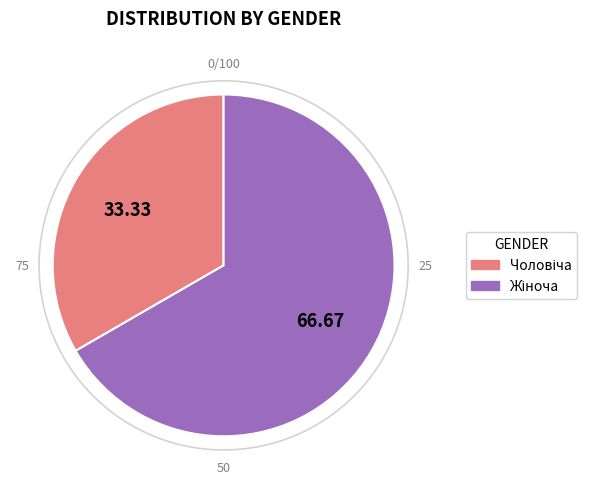

How many slices are in this pie chart?

2